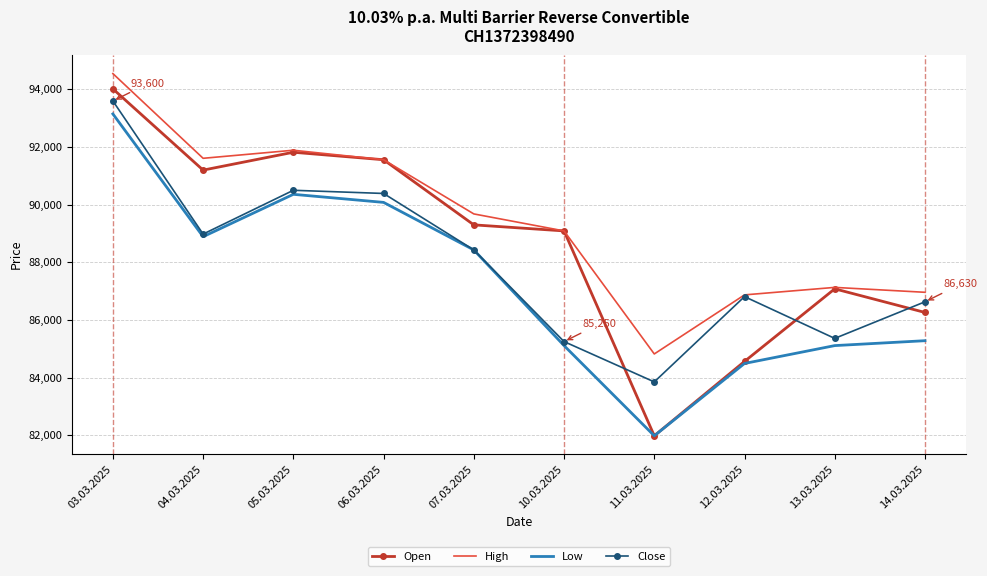

What is the minimum value shown in the chart?

81980